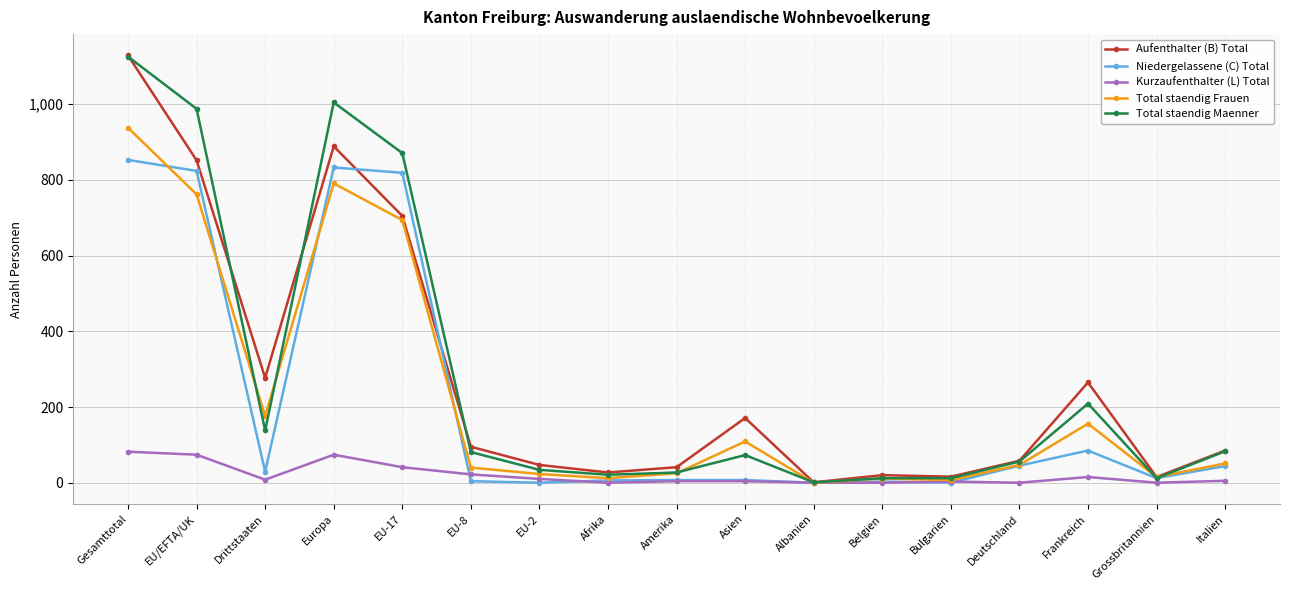

What is the sum of the Aufenthalter (B) Total values at Europa and Belgien?

909